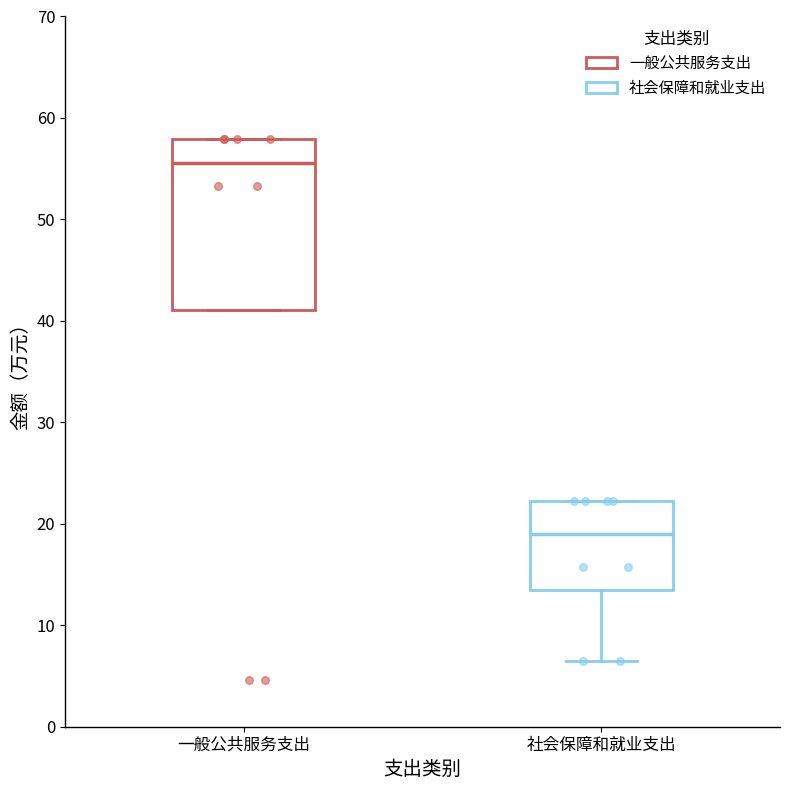

Where is the lower edge of the box for 一般公共服务支出 on the y-axis? The values are not printed on the chart, so give them approximately, as read against the axis.

41